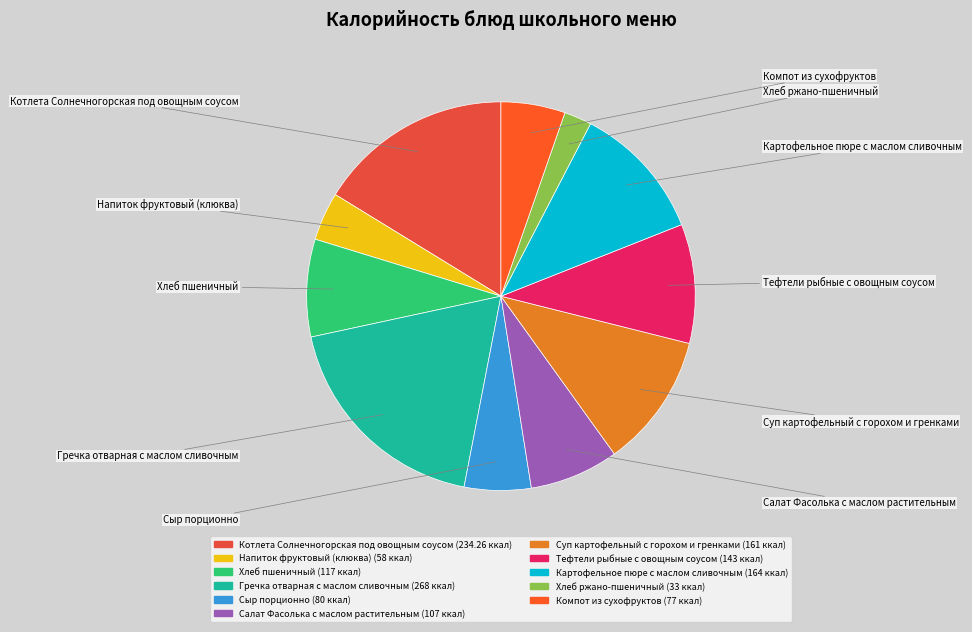

Which slice is the smallest?

Хлеб ржано-пшеничный